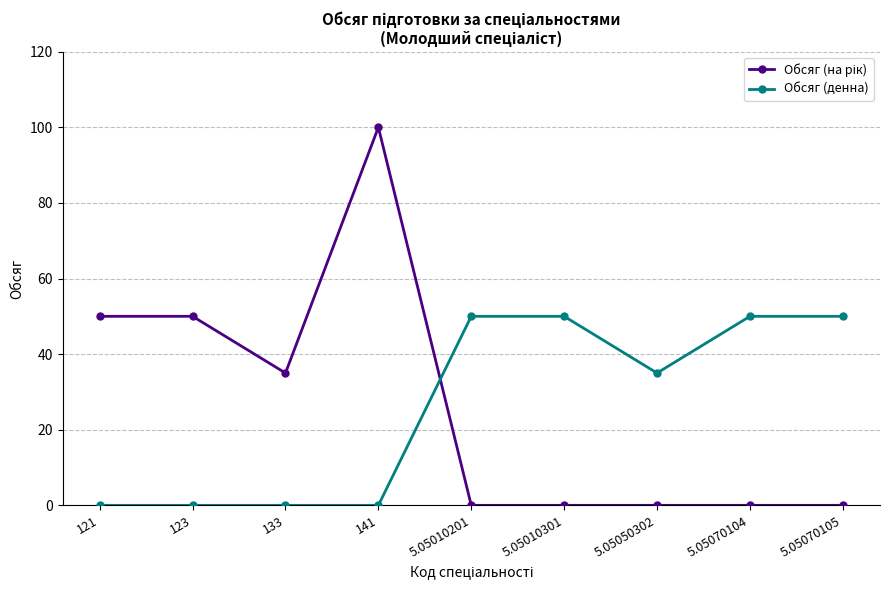

At which category is the sum across all series the highest?

141